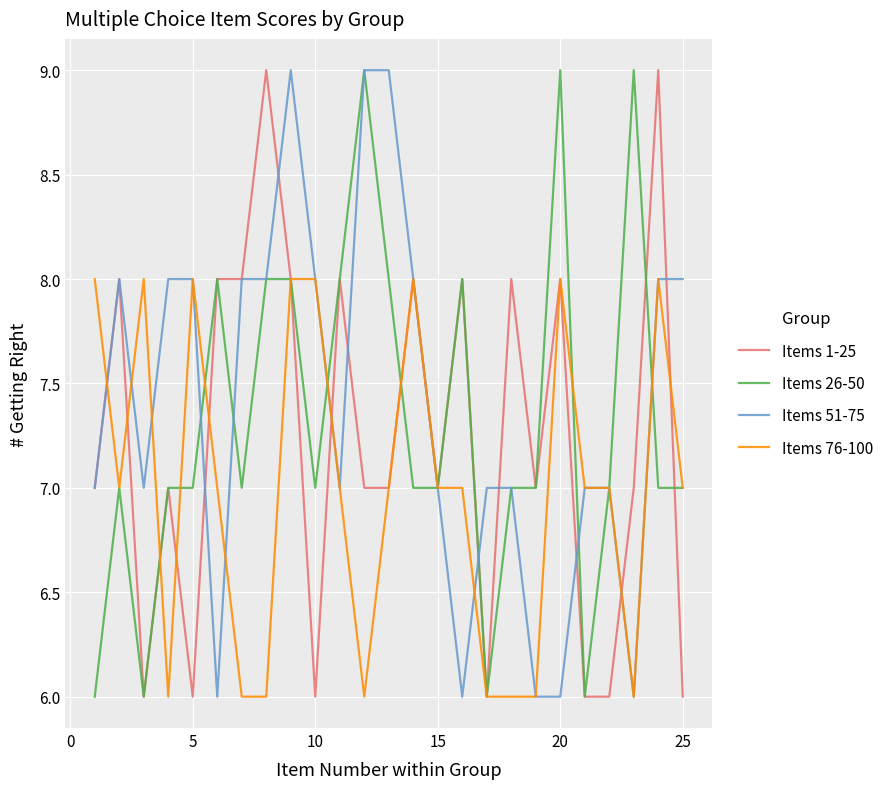

What is the greatest value displayed?

9